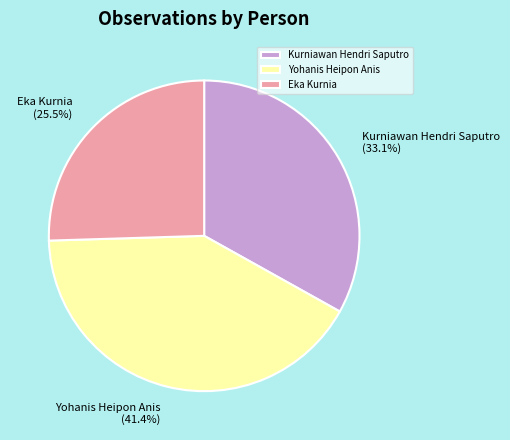

Does any single category account for the majority?

No